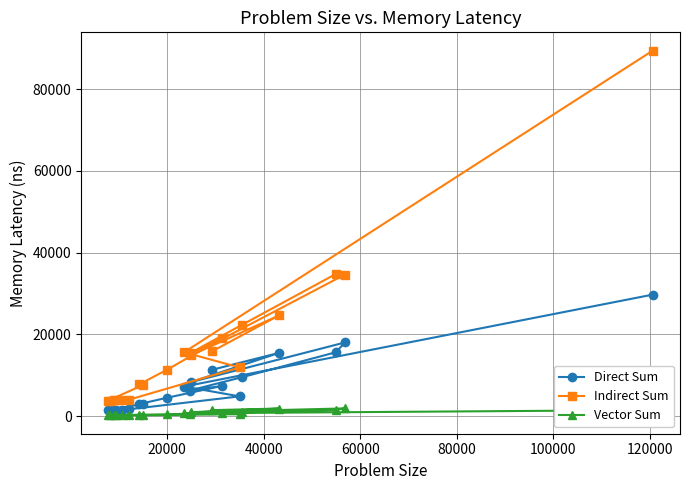

Which series has the largest total across all categories?

Indirect Sum